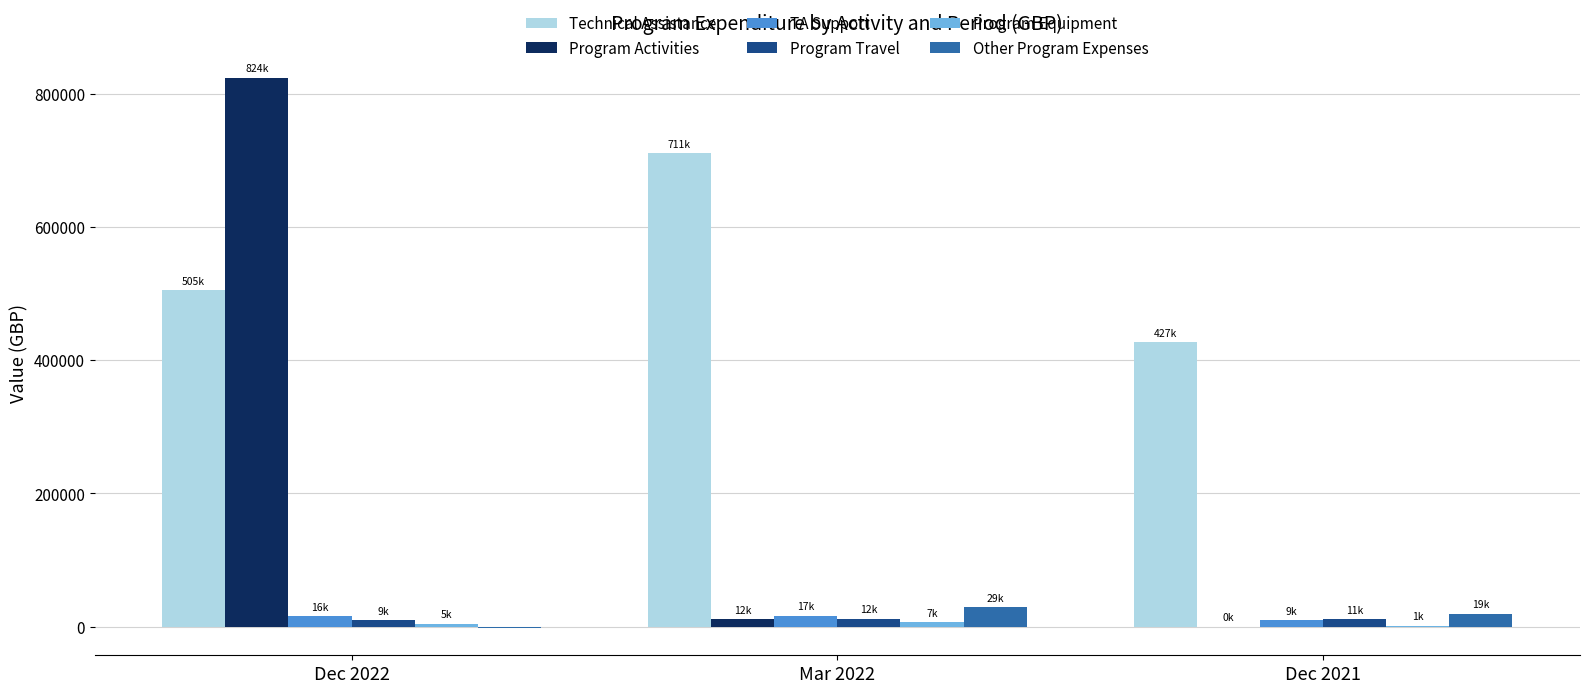

Which series changed the most between Dec 2022 and Dec 2021?

Program Activities